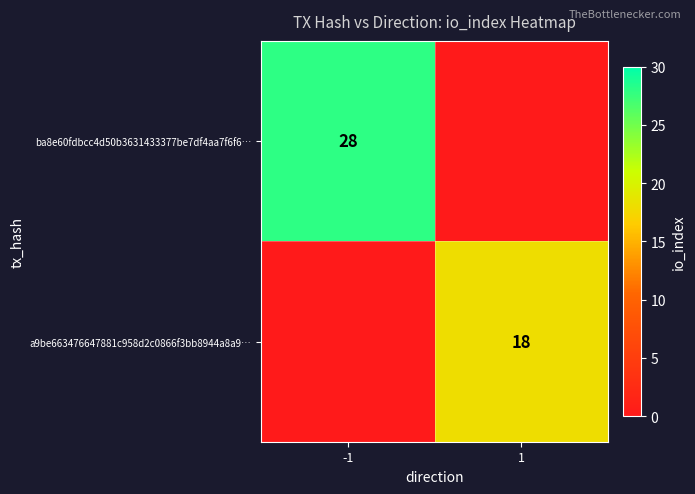

True or false: a9be663476647881c958d2c0866f3bb8944a8a9… has a value of 18 at 1.

True